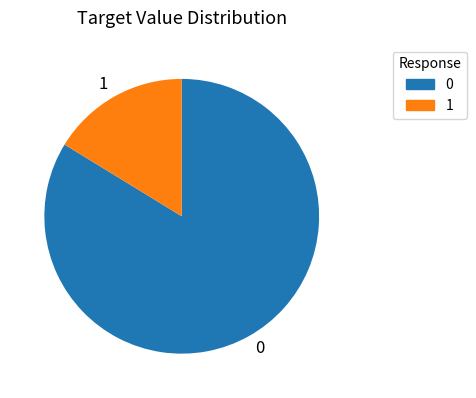

Rank the categories by value from highest to lowest.

0, 1